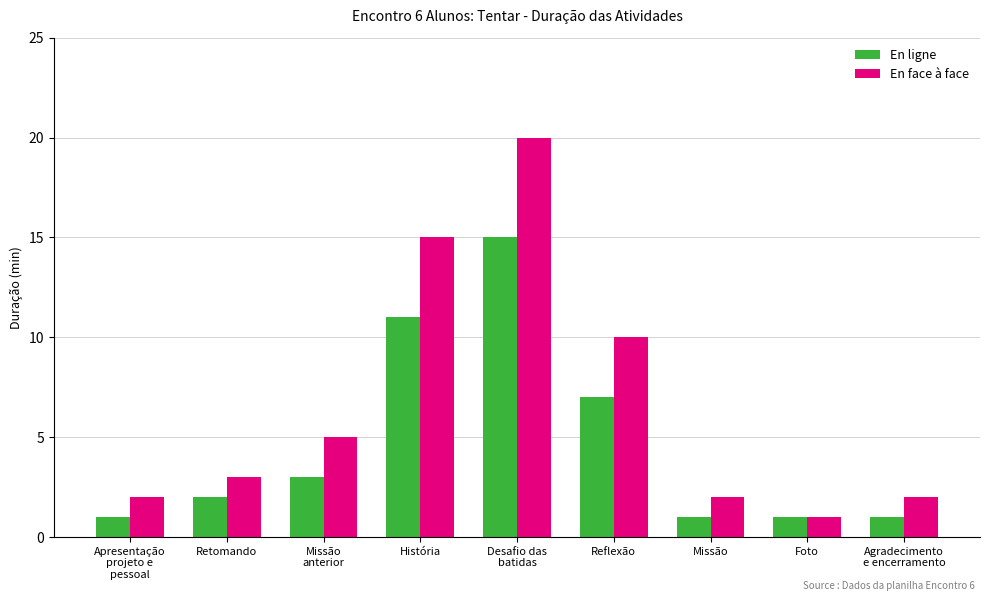

What is the difference between the maximum and minimum values in the En face à face series?

19